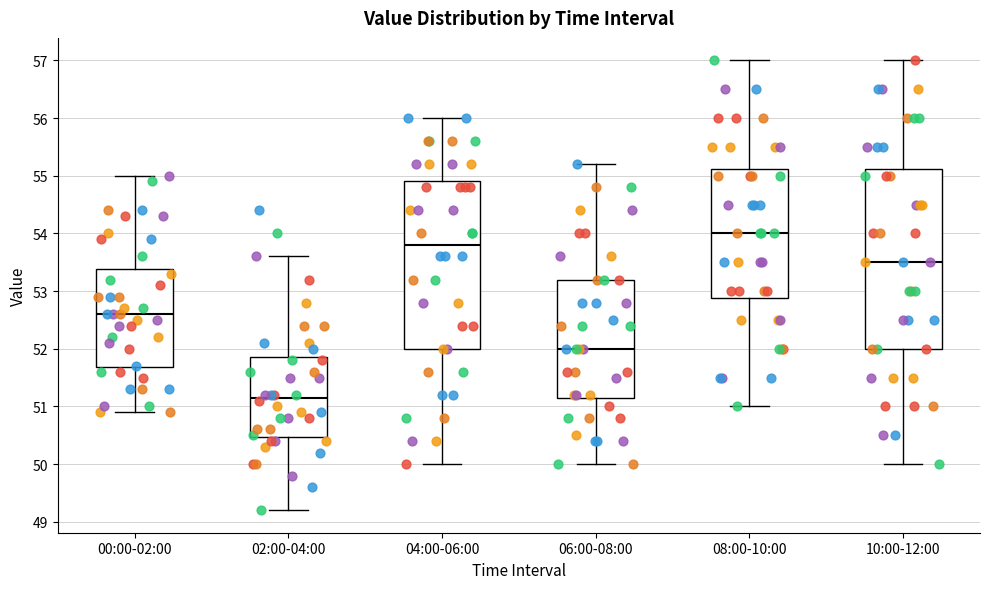

Reading left to right, transcribe this box plot: for each box, give where its median line is, the range the box spans, and where its two whiskers end, as read against the y-axis. The values are not printed on the chart, so give them approximately, as read against the axis.

00:00-02:00: median 52.6, box 51.7 to 53.4, whiskers 50.9 to 55.0
02:00-04:00: median 51.2, box 50.5 to 51.9, whiskers 49.2 to 53.6
04:00-06:00: median 53.8, box 52.0 to 54.9, whiskers 50.0 to 56.0
06:00-08:00: median 52.0, box 51.2 to 53.2, whiskers 50.0 to 55.2
08:00-10:00: median 54.0, box 52.9 to 55.1, whiskers 51.0 to 57.0
10:00-12:00: median 53.5, box 52.0 to 55.1, whiskers 50.0 to 57.0